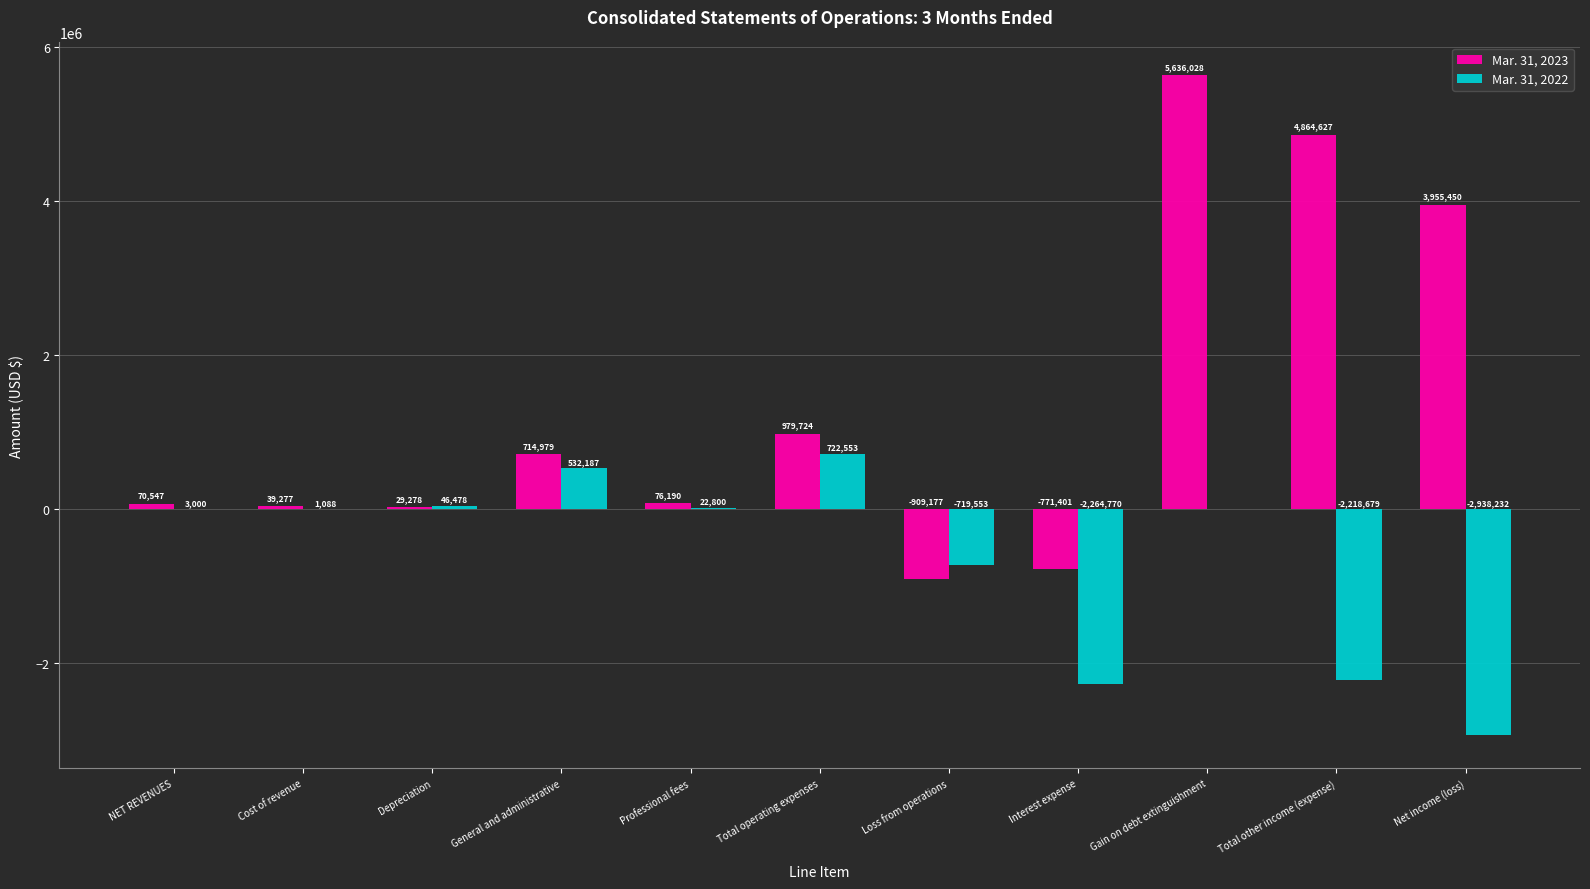

Is the value of Mar. 31, 2023 at Total other income (expense) greater than the value of Mar. 31, 2022 at Loss from operations?

Yes